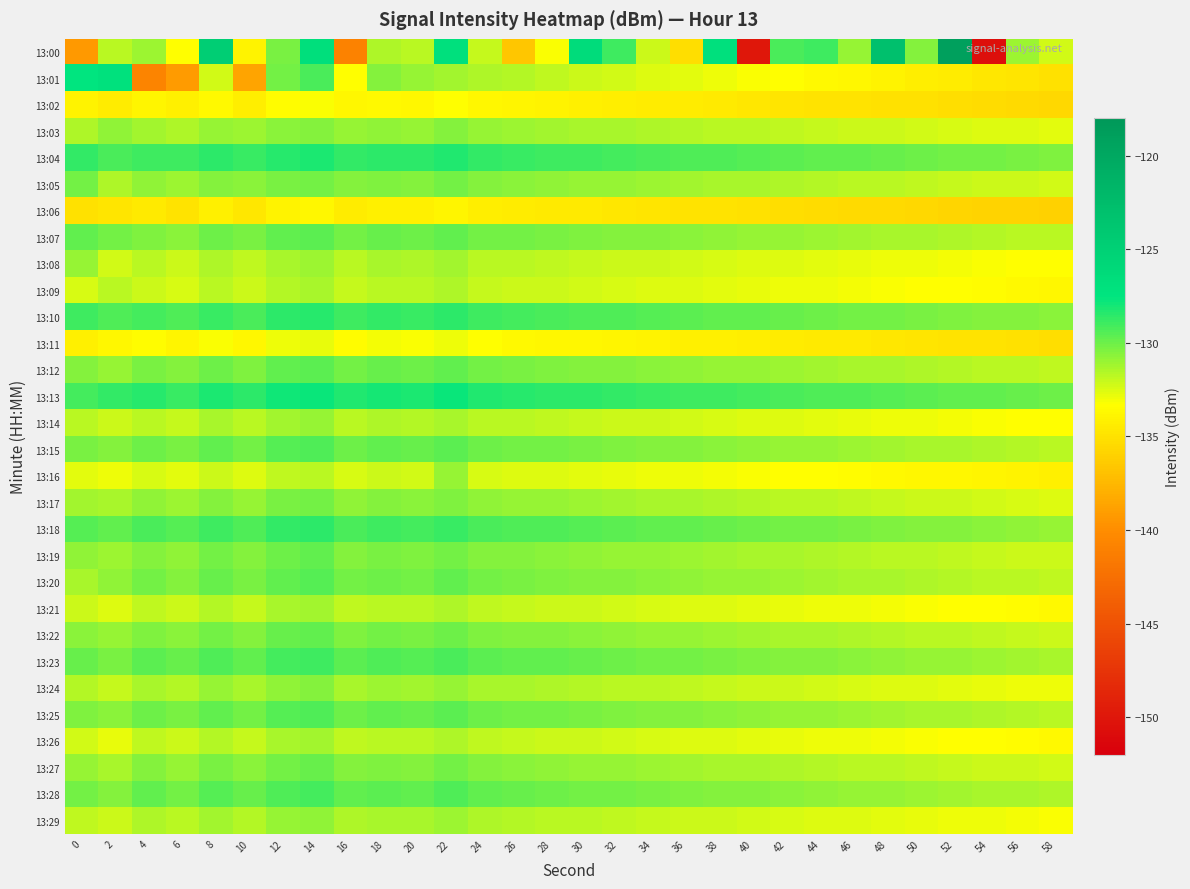

How many categories are shown in the chart?

30